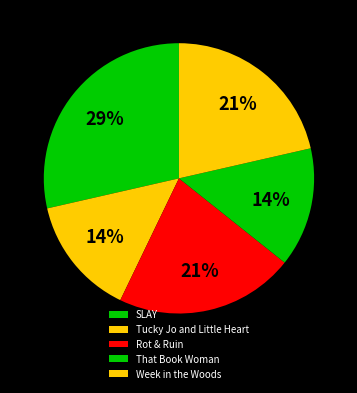

Which slice is the smallest?

Tucky Jo and Little Heart